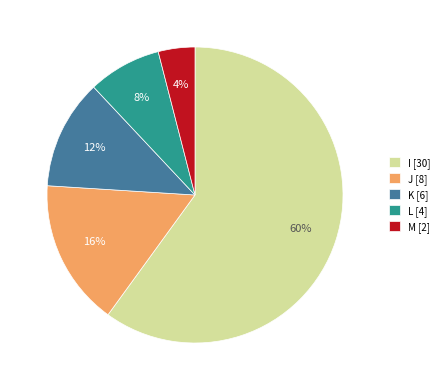

Does any single category account for the majority?

Yes